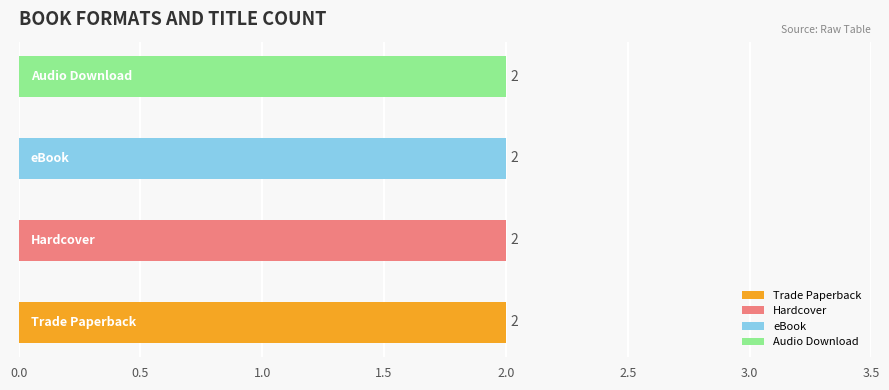

List the series in order of their peak value, lowest first.

Trade Paperback, Hardcover, eBook, Audio Download